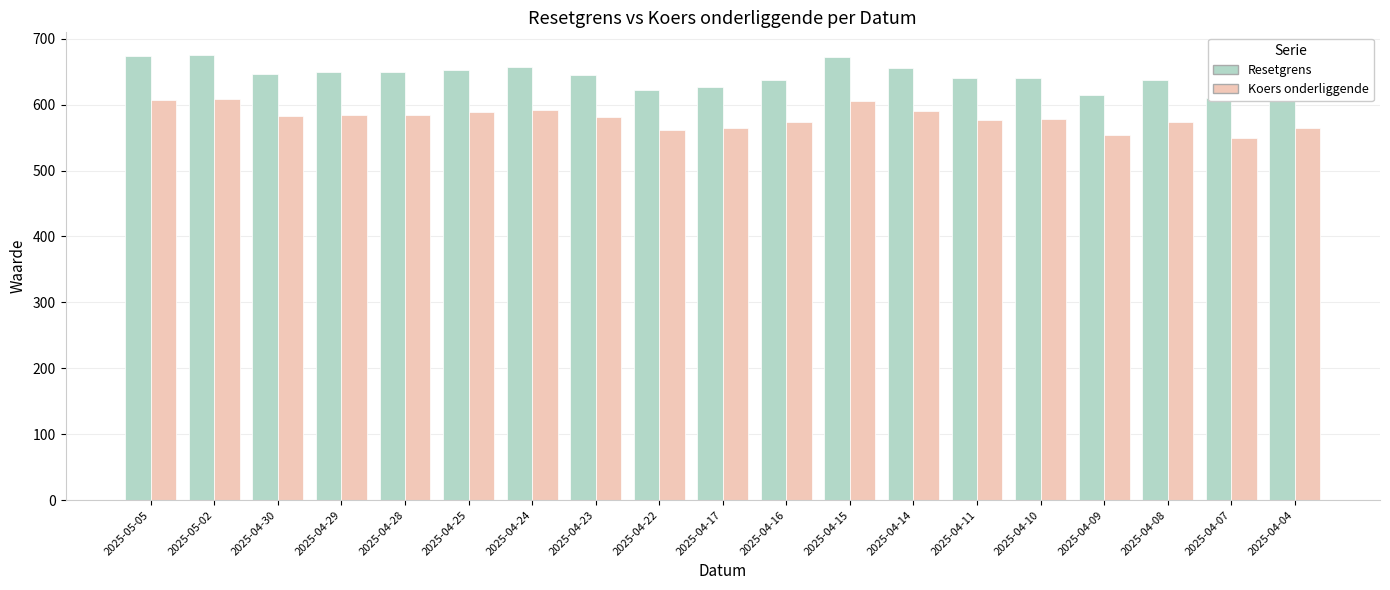

How many series are shown in this chart?

2